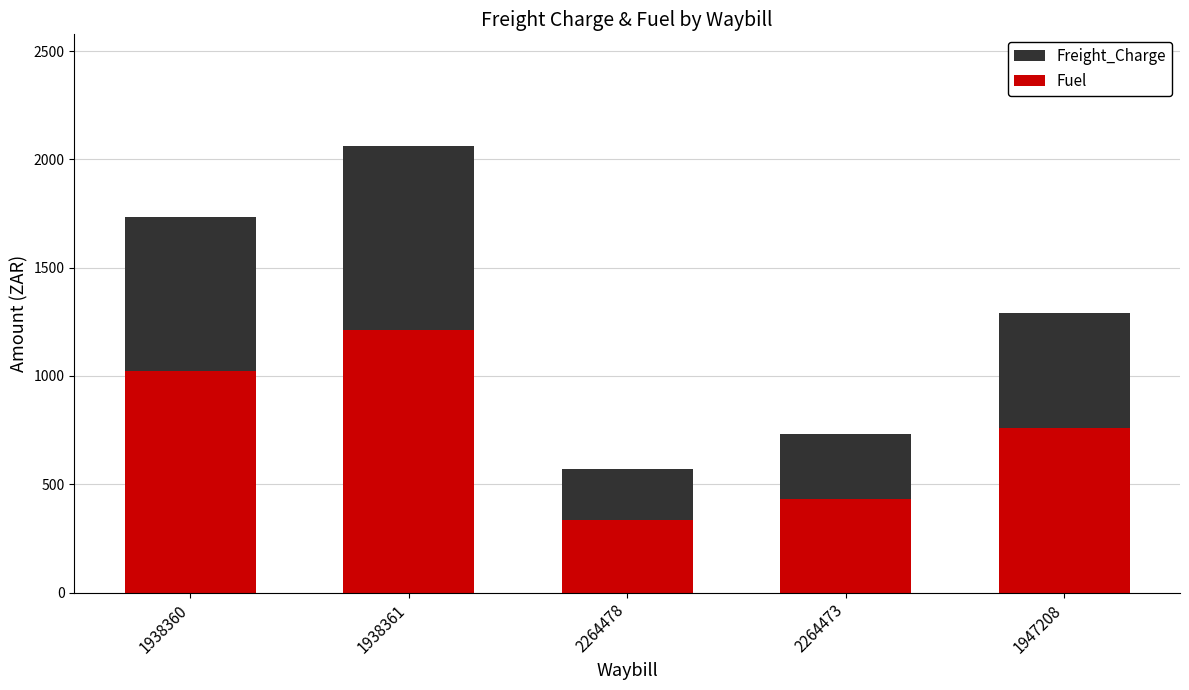

At which label does Fuel first exceed 759?

1938360